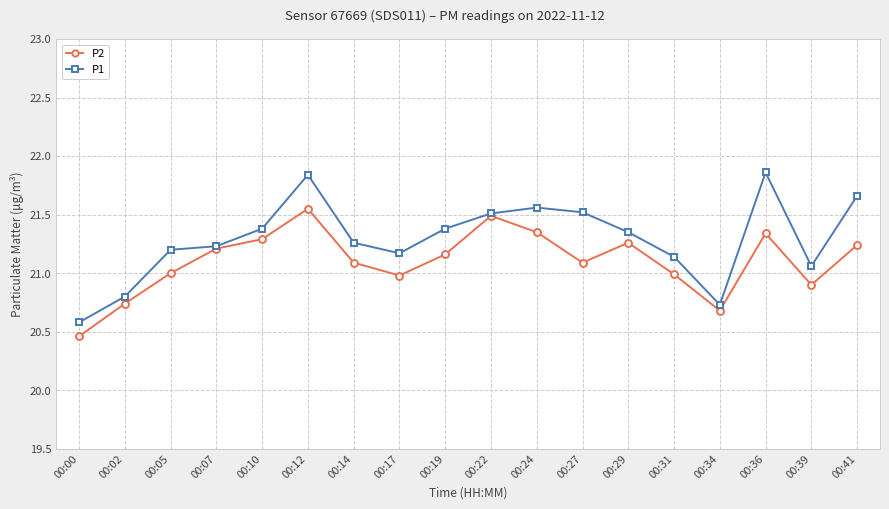

Rank the series by their average value, from lowest to highest.

P2, P1